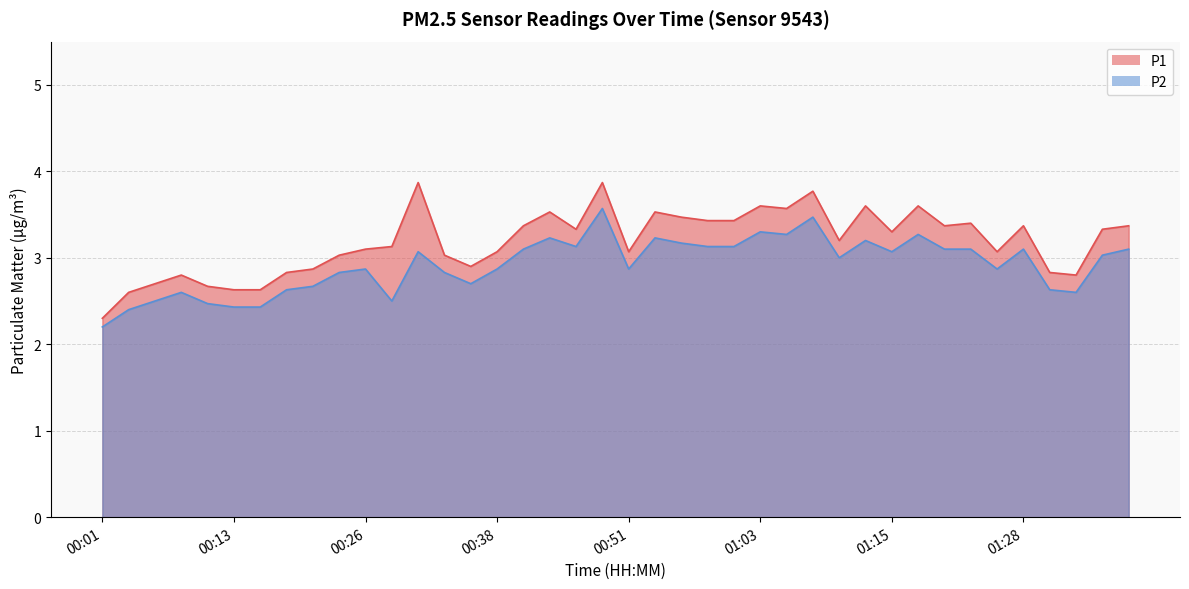

Reading left to right, list all the values displayed in this chart.

P1: 00:01=2.3	00:03=2.6	00:06=2.7	00:08=2.8	00:11=2.7	00:13=2.6	00:16=2.6	00:18=2.8	00:21=2.9	00:23=3.0	00:26=3.1	00:28=3.1	00:31=3.9	00:33=3.0	00:36=2.9	00:38=3.1	00:41=3.4	00:43=3.5	00:46=3.3	00:48=3.9	00:51=3.1	00:53=3.5	00:56=3.5	00:58=3.4	01:01=3.4	01:03=3.6	01:06=3.6	01:08=3.8	01:10=3.2	01:13=3.6	01:15=3.3	01:18=3.6	01:20=3.4	01:23=3.4	01:25=3.1	01:28=3.4	01:30=2.8	01:33=2.8	01:35=3.3	01:38=3.4
P2: 00:01=2.2	00:03=2.4	00:06=2.5	00:08=2.6	00:11=2.5	00:13=2.4	00:16=2.4	00:18=2.6	00:21=2.7	00:23=2.8	00:26=2.9	00:28=2.5	00:31=3.1	00:33=2.8	00:36=2.7	00:38=2.9	00:41=3.1	00:43=3.2	00:46=3.1	00:48=3.6	00:51=2.9	00:53=3.2	00:56=3.2	00:58=3.1	01:01=3.1	01:03=3.3	01:06=3.3	01:08=3.5	01:10=3.0	01:13=3.2	01:15=3.1	01:18=3.3	01:20=3.1	01:23=3.1	01:25=2.9	01:28=3.1	01:30=2.6	01:33=2.6	01:35=3.0	01:38=3.1